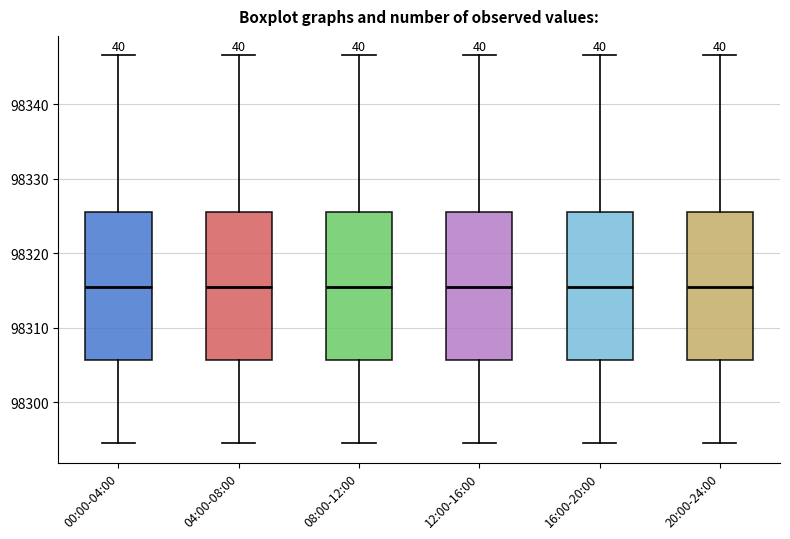

Reading left to right, transcribe this box plot: for each box, give where its median line is, the range the box spans, and where its two whiskers end, as read against the y-axis. The values are not printed on the chart, so give them approximately, as read against the axis.

00:00-04:00: median 98315, box 98306 to 98326, whiskers 98295 to 98347
04:00-08:00: median 98315, box 98306 to 98326, whiskers 98295 to 98347
08:00-12:00: median 98315, box 98306 to 98326, whiskers 98295 to 98347
12:00-16:00: median 98315, box 98306 to 98326, whiskers 98295 to 98347
16:00-20:00: median 98315, box 98306 to 98326, whiskers 98295 to 98347
20:00-24:00: median 98315, box 98306 to 98326, whiskers 98295 to 98347